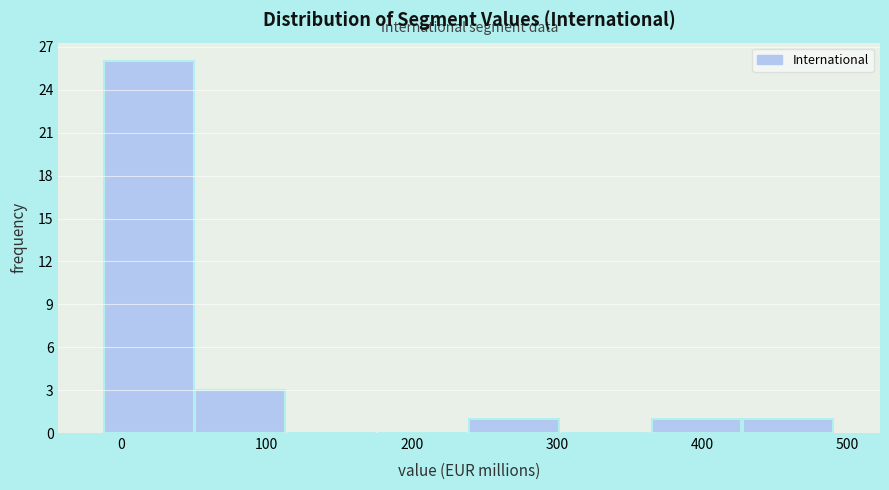

Over which range of the x-axis is the bar tallest?

-10 to 50